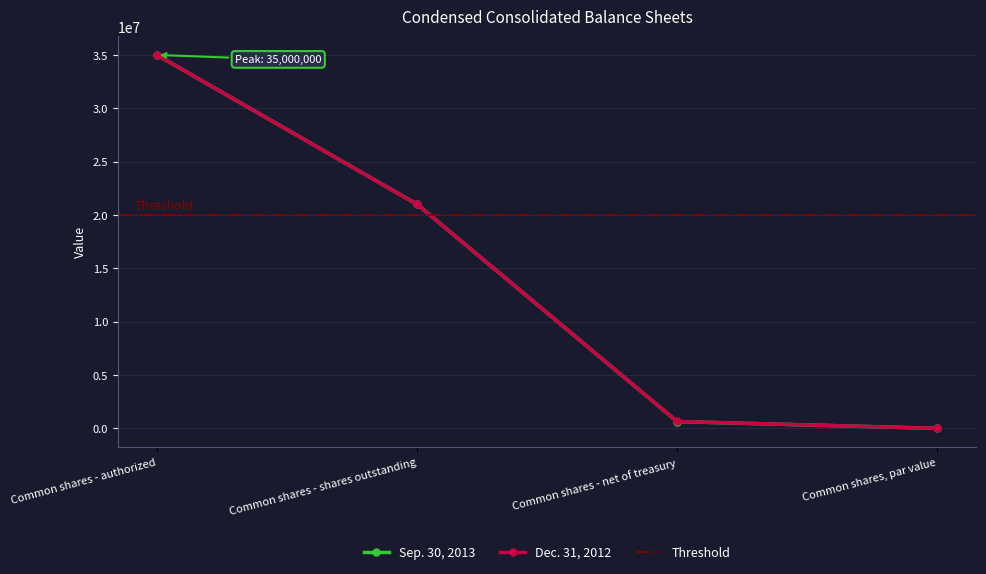

The Sep. 30, 2013 series shows 11342525 at Common shares - shares outstanding. True or false?

False